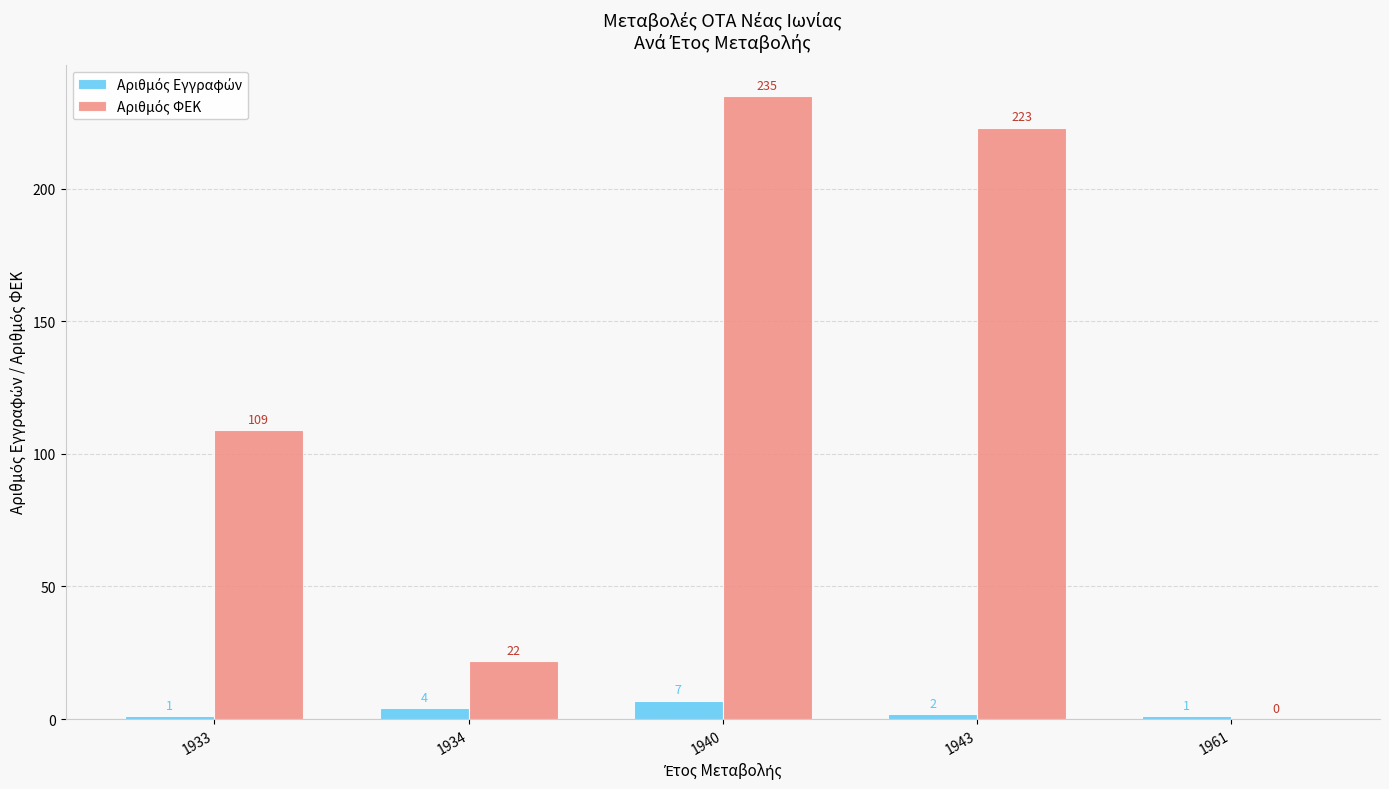

What is the total value across all series at 1940?

242